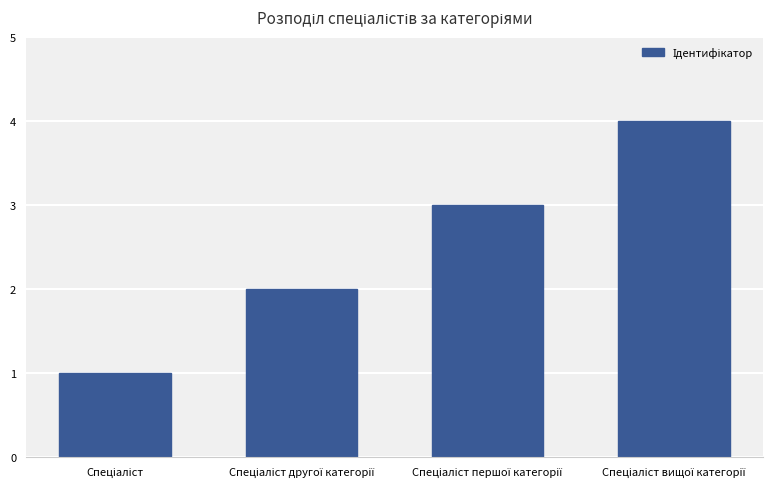

What is the sum of all values?

10